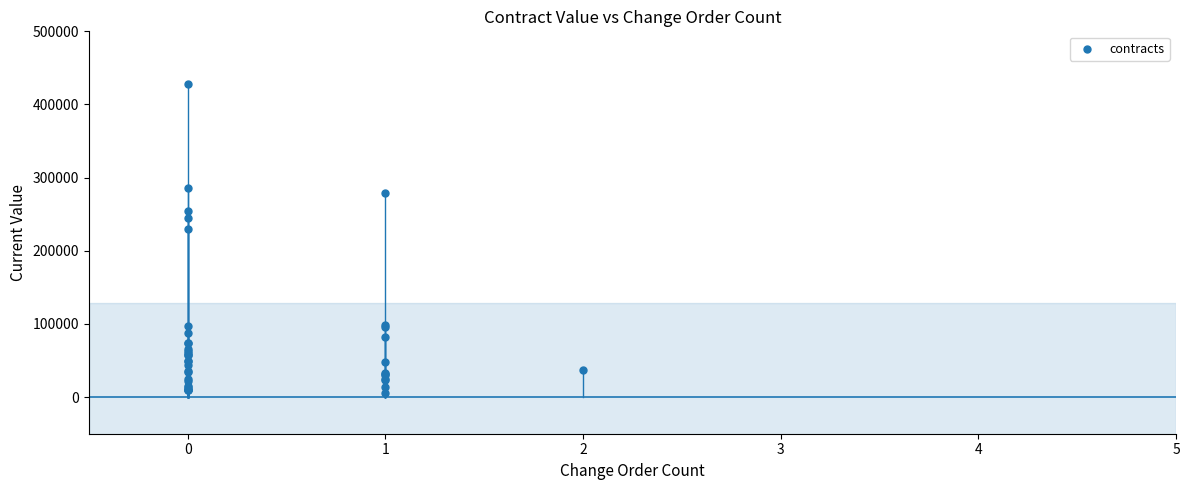

What Y value in the scatter plot is closest to 216625?

230000.0